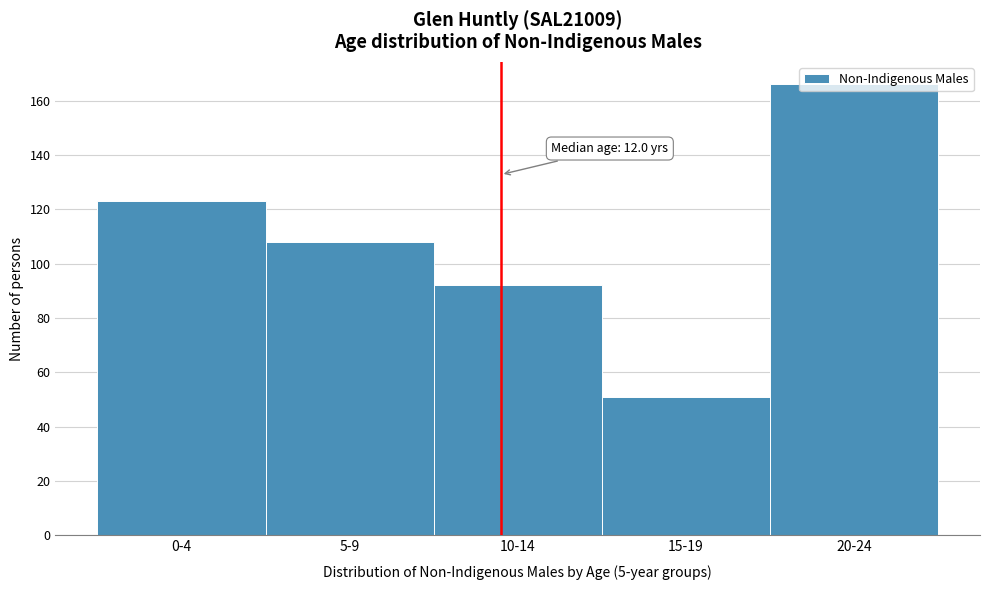

The chart shows a value of 90 at 15-19. True or false?

False